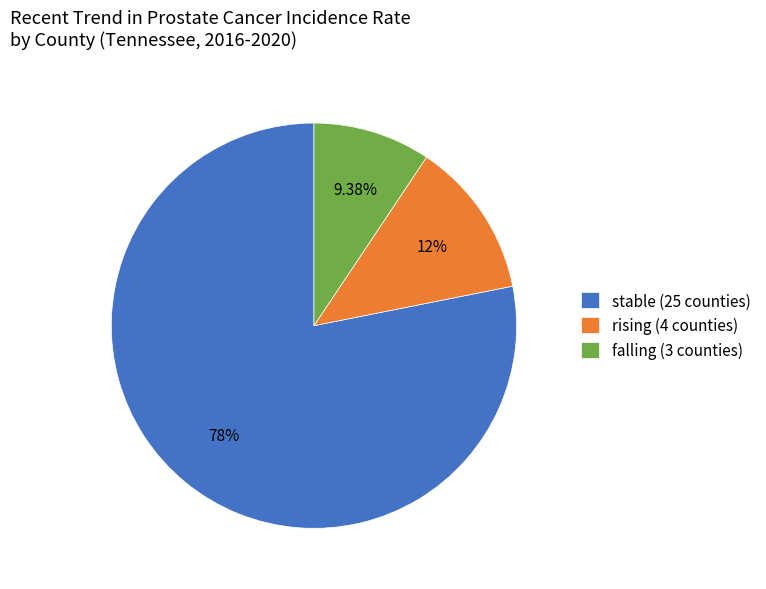

Is the sum of stable (25 counties) and rising (4 counties) greater than half?

Yes